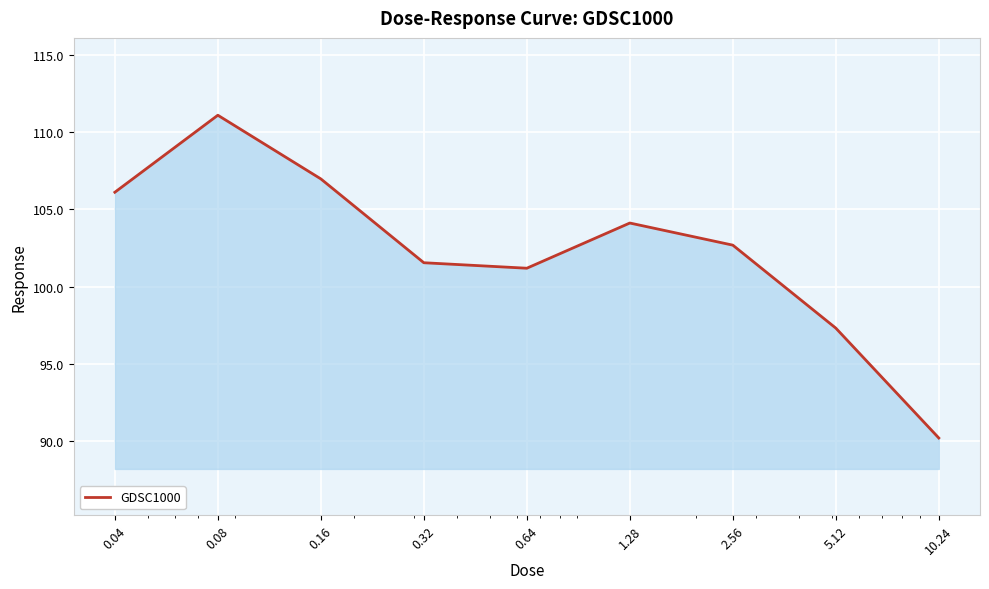

What is the minimum value shown in the chart?

90.2